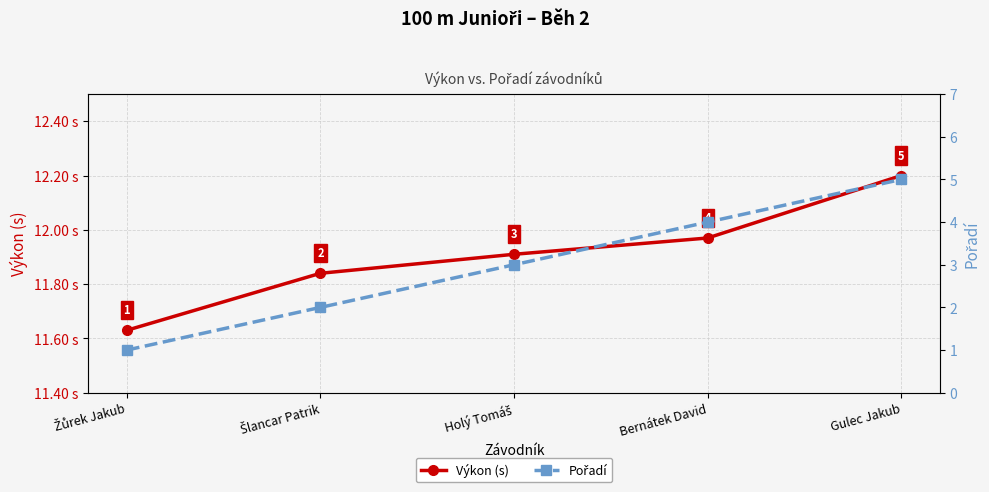

What is the average value of the Výkon (s) series?

11.9